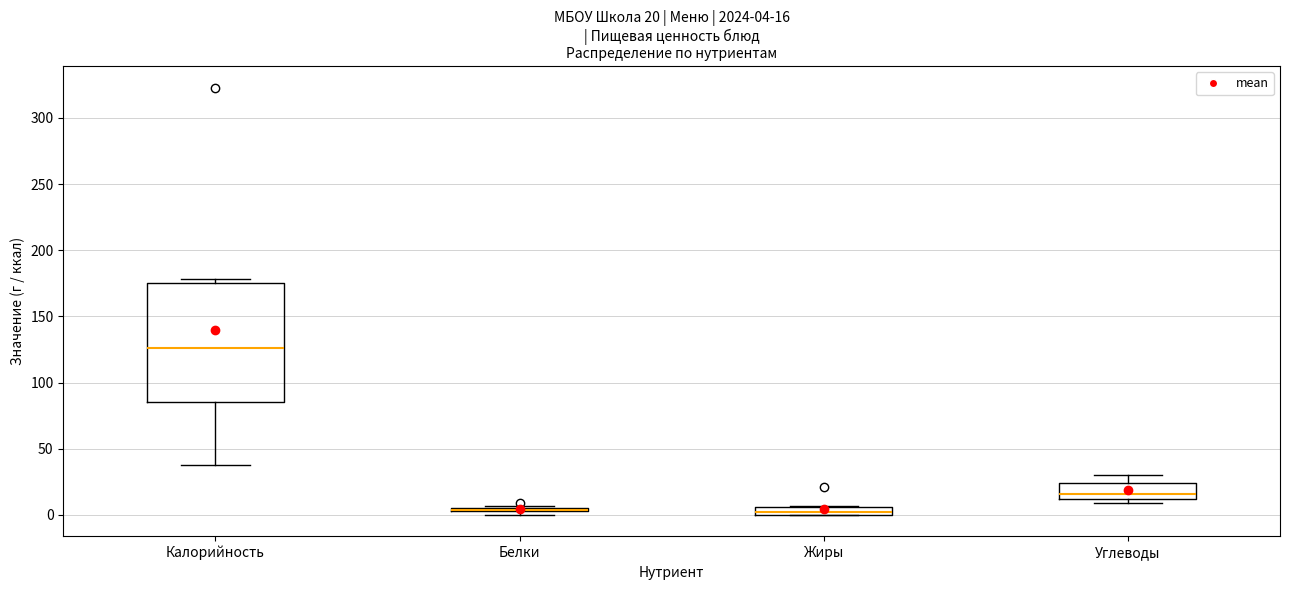

Comparing the boxes themselves (not the whiskers), which one is the tallest?

Калорийность